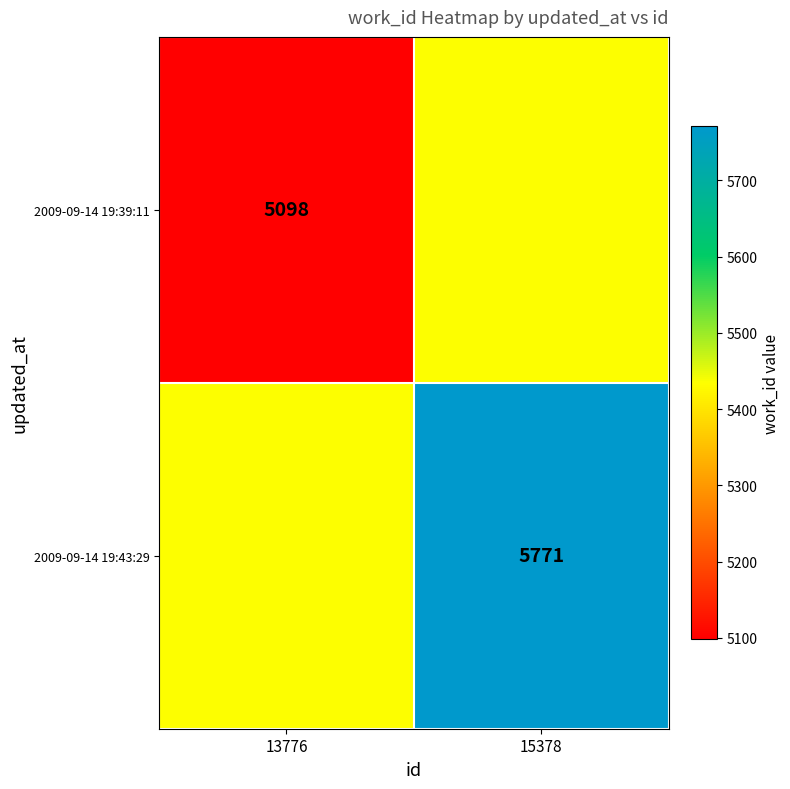

The value of 2009-09-14 19:43:29 at 15378 is 3241.5. True or false?

False